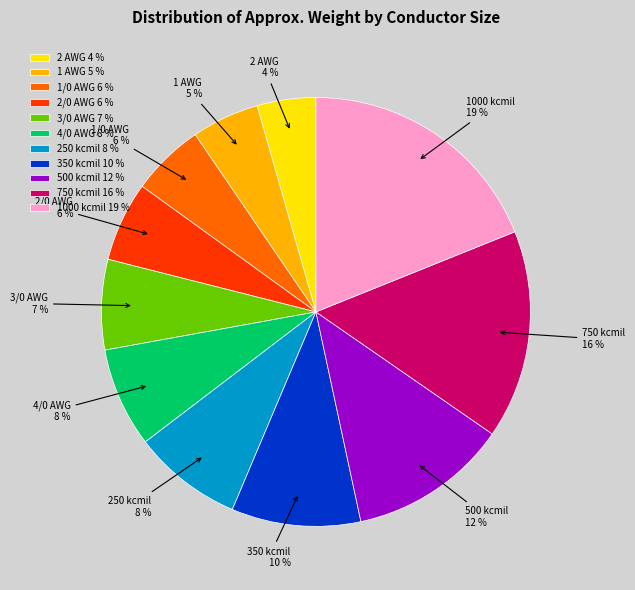

Which category has the smallest portion of the pie?

2 AWG